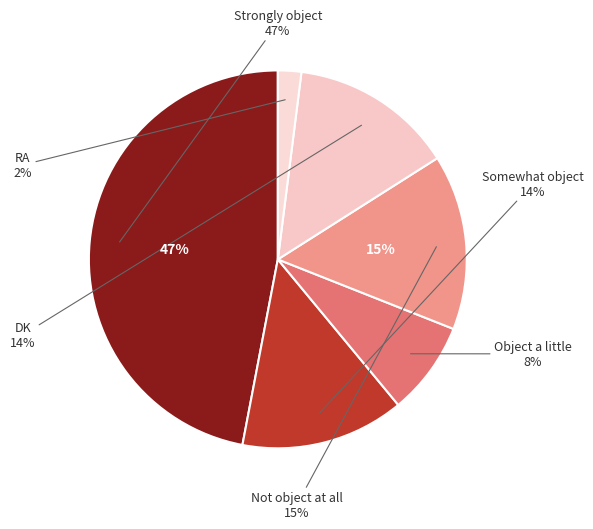

Which category has the biggest portion of the pie?

Strongly object